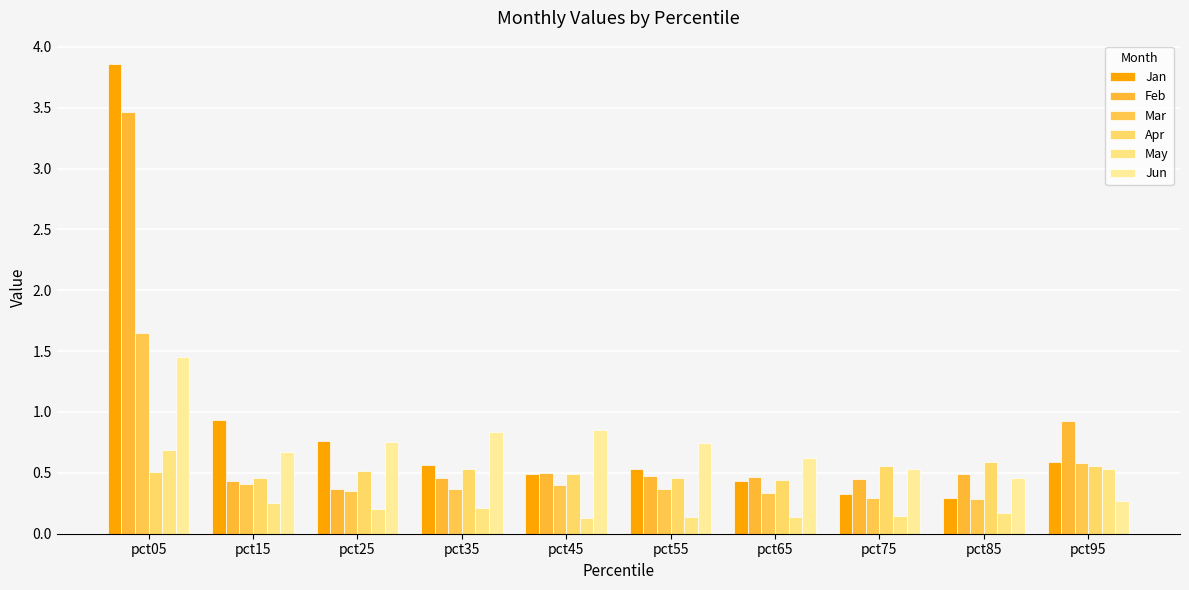

What is the value of the Jun bar at the 9th from the left?

0.5